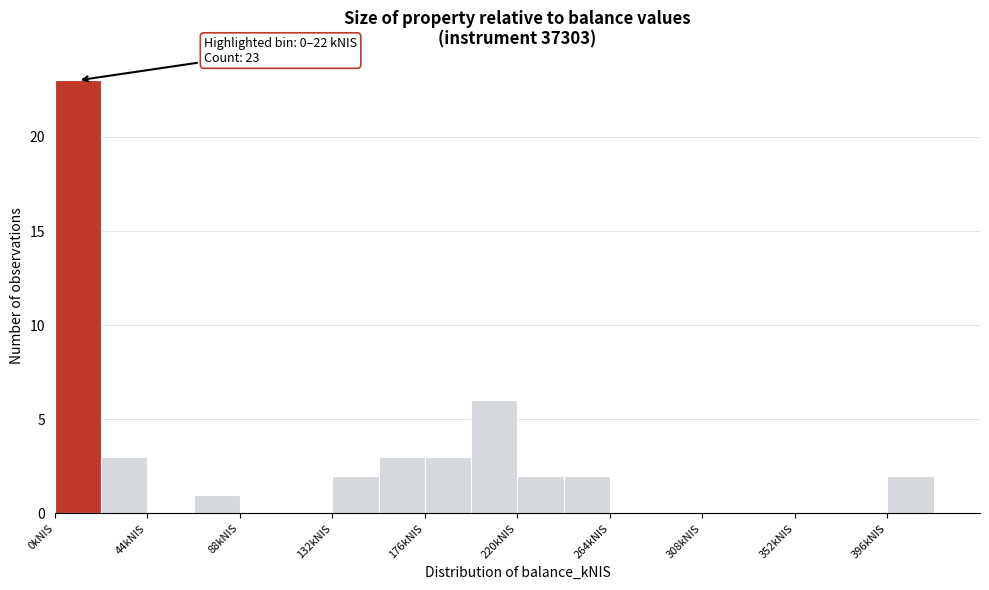

Over which range of the x-axis is the bar tallest?

0 to 22